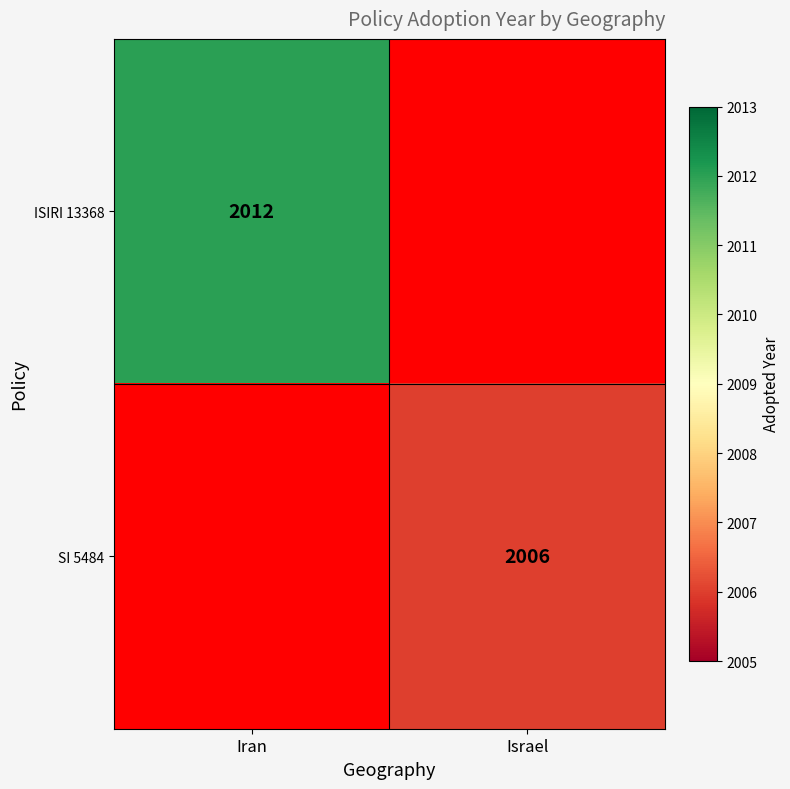

Is it true that ISIRI 13368 equals 2798 at Iran?

False